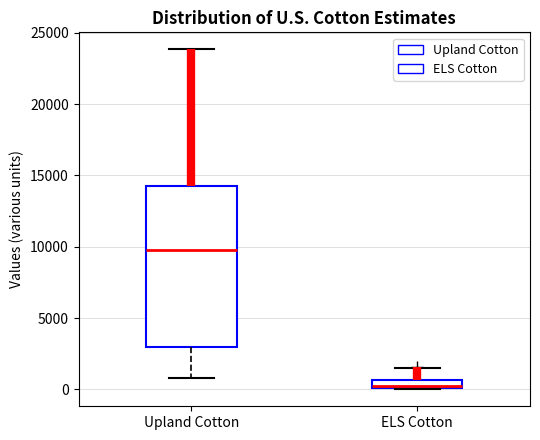

Which box's median line is the highest?

Upland Cotton